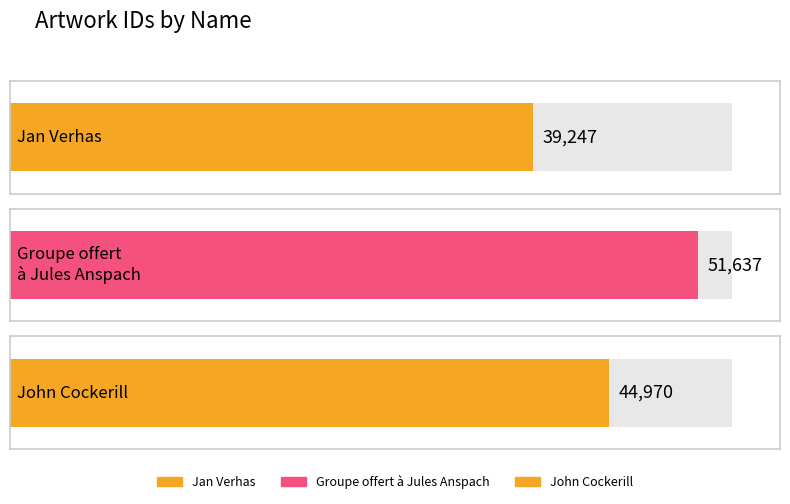

Reading right to left, list all the values displayed in this chart.

John Cockerill=44970	Groupe offert
à Jules Anspach=51637	Jan Verhas=39247